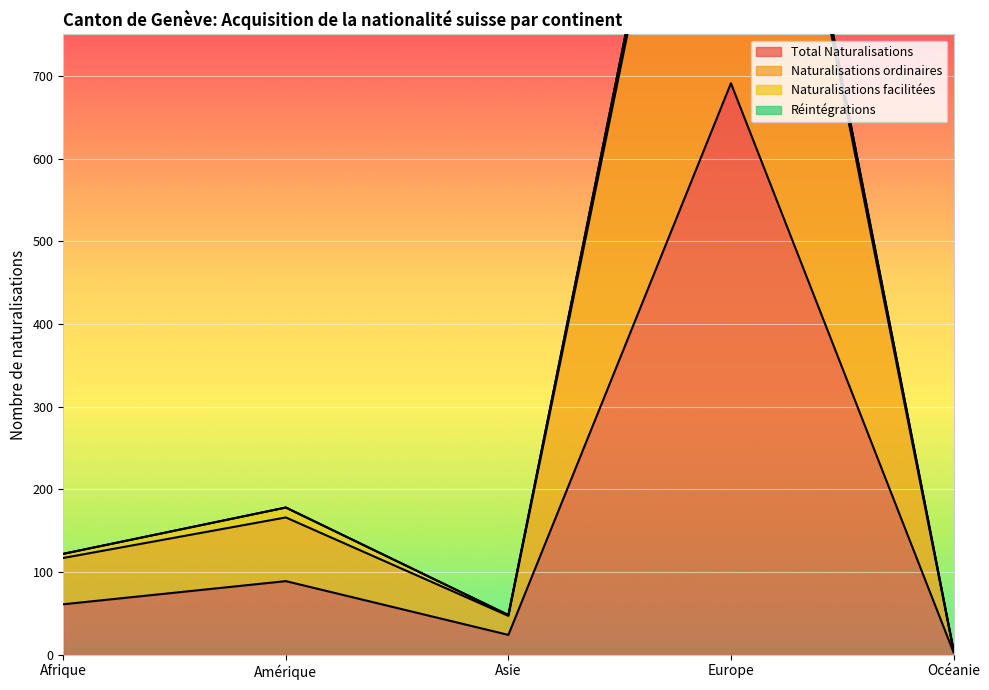

Which label corresponds to the smallest value in the chart?

Océanie